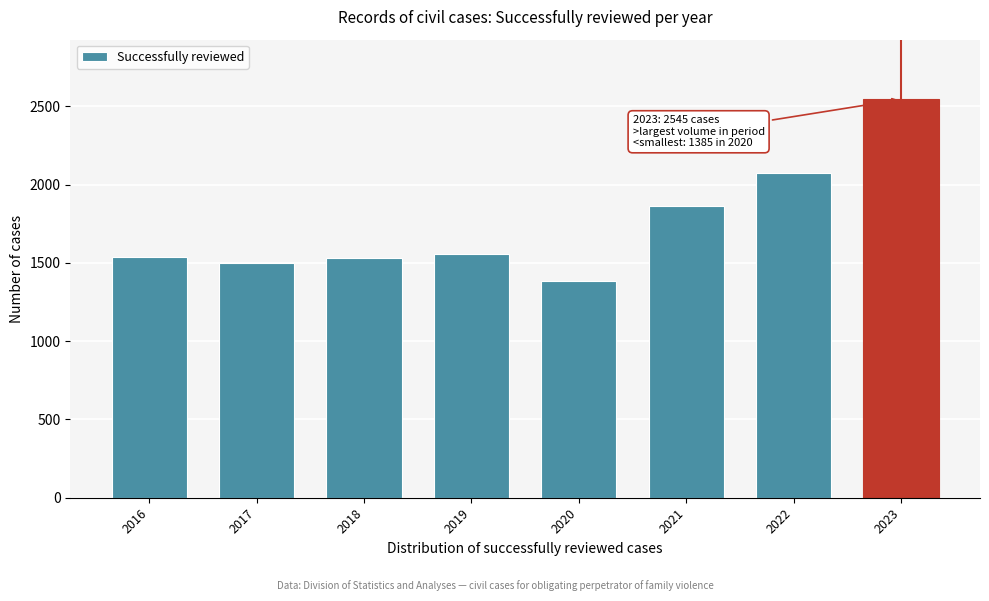

Where is the data nearest to the value 1965?

2021